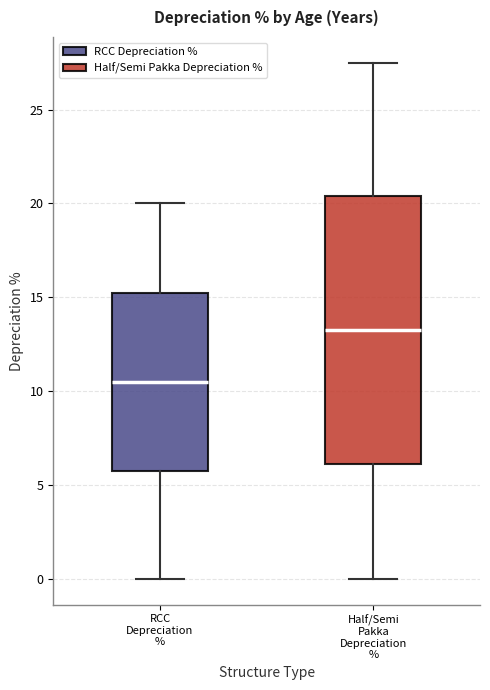

Comparing the boxes themselves (not the whiskers), which one is the tallest?

Half/Semi Pakka Depreciation %